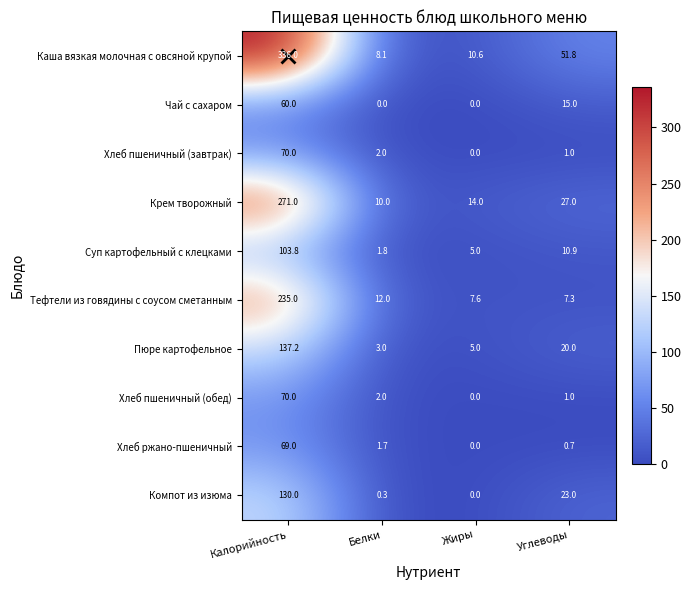

What is the difference between the highest and lowest values at Жиры?

14.0